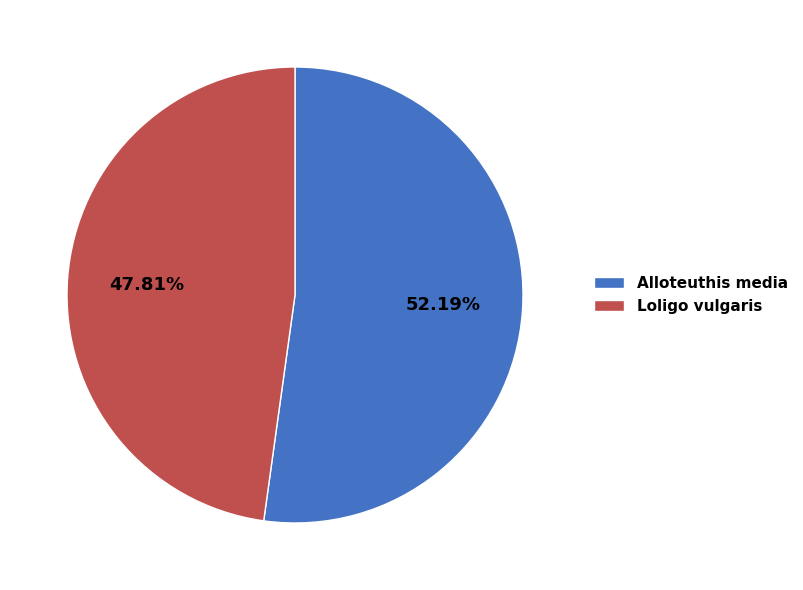

Count the number of slices in the pie.

2